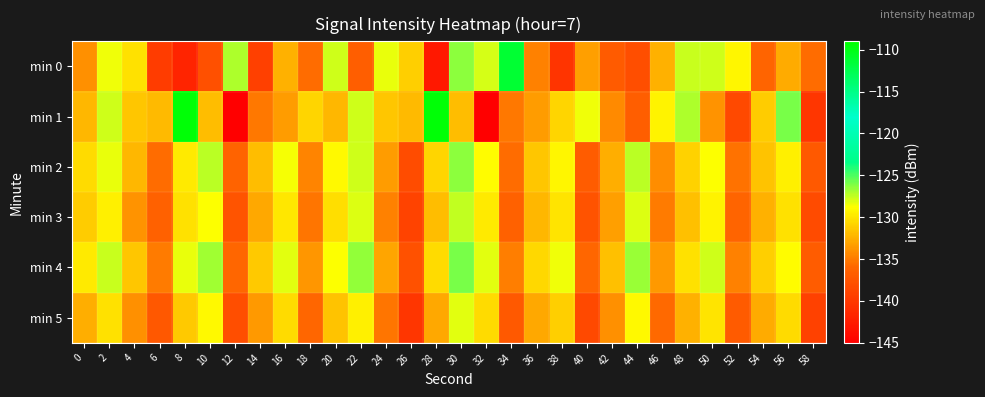

What is the total value across all series at 22?

-776.3